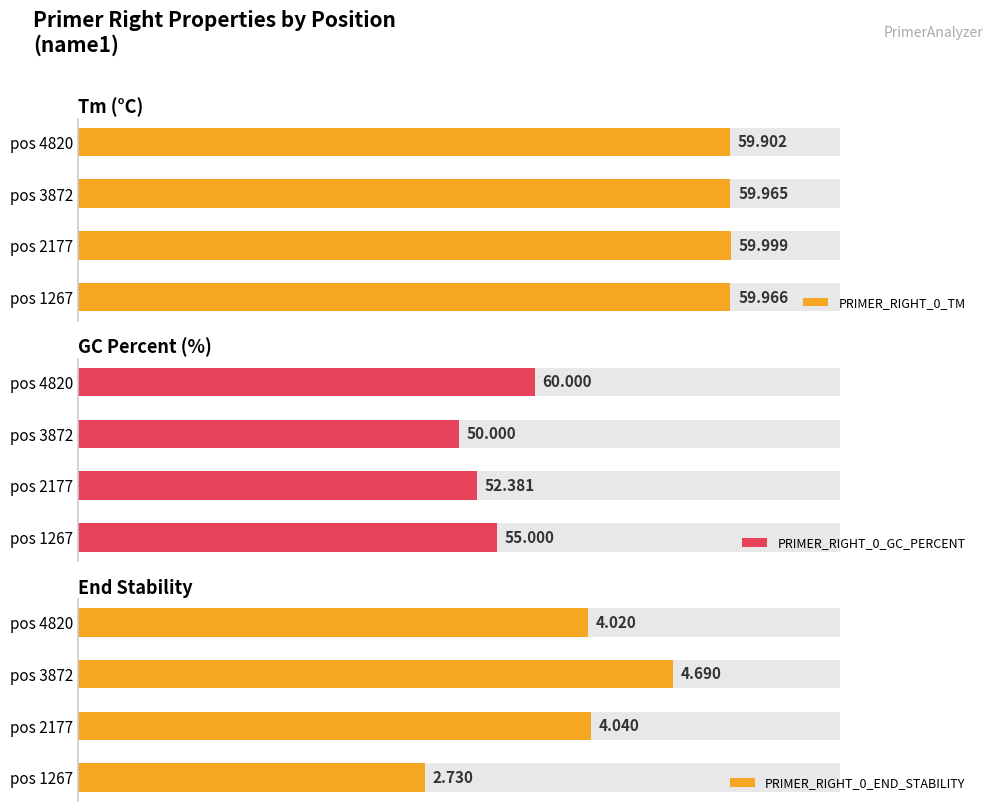

What is the sum of all PRIMER_RIGHT_0_TM values?

239.8